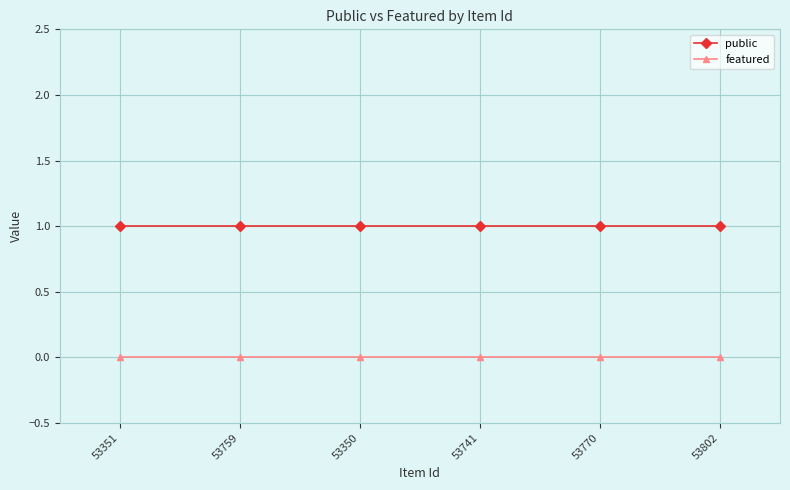

Is it true that featured equals 0 at 53741?

True